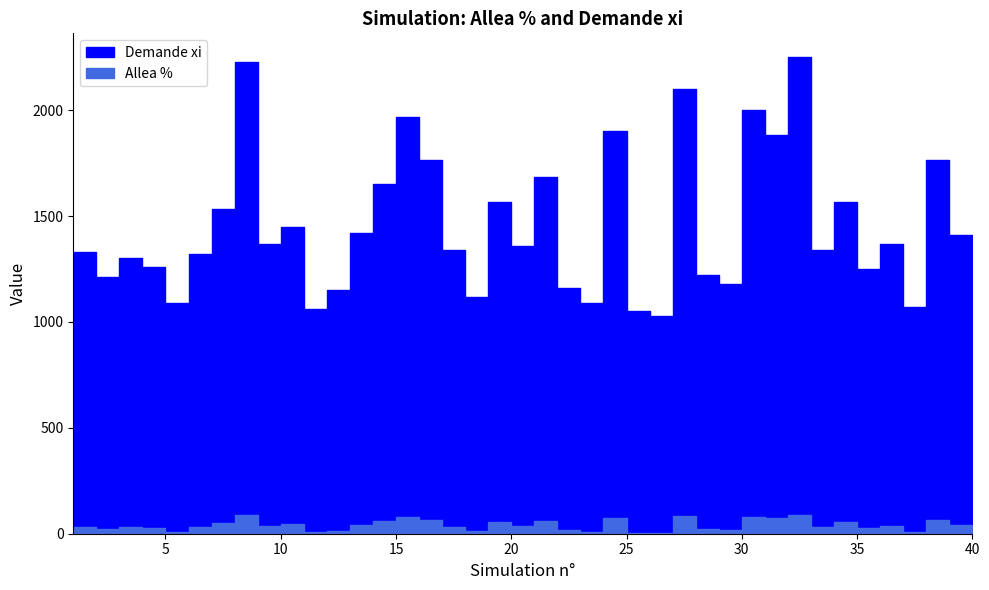

True or false: Demande xi and Allea % cross at least once.

False